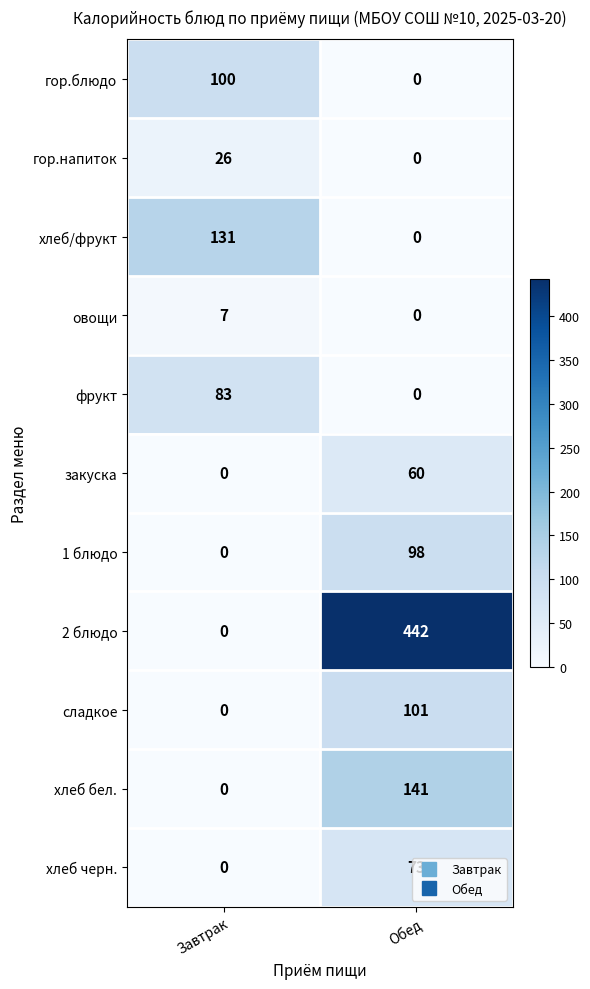

At which label does 1 блюдо reach its peak?

Обед